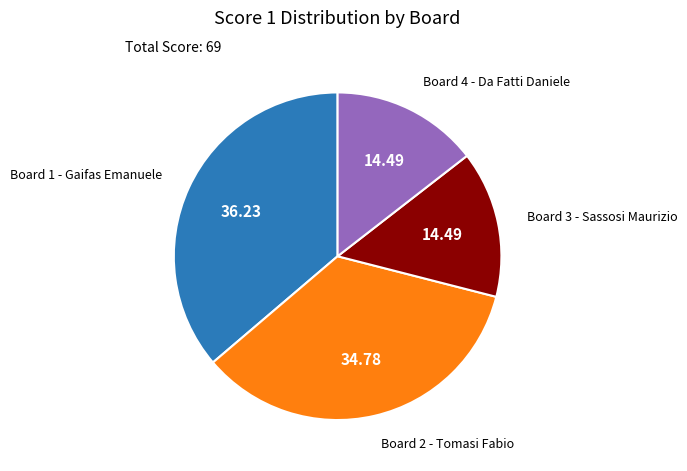

Is there any slice that represents more than half of the pie?

No